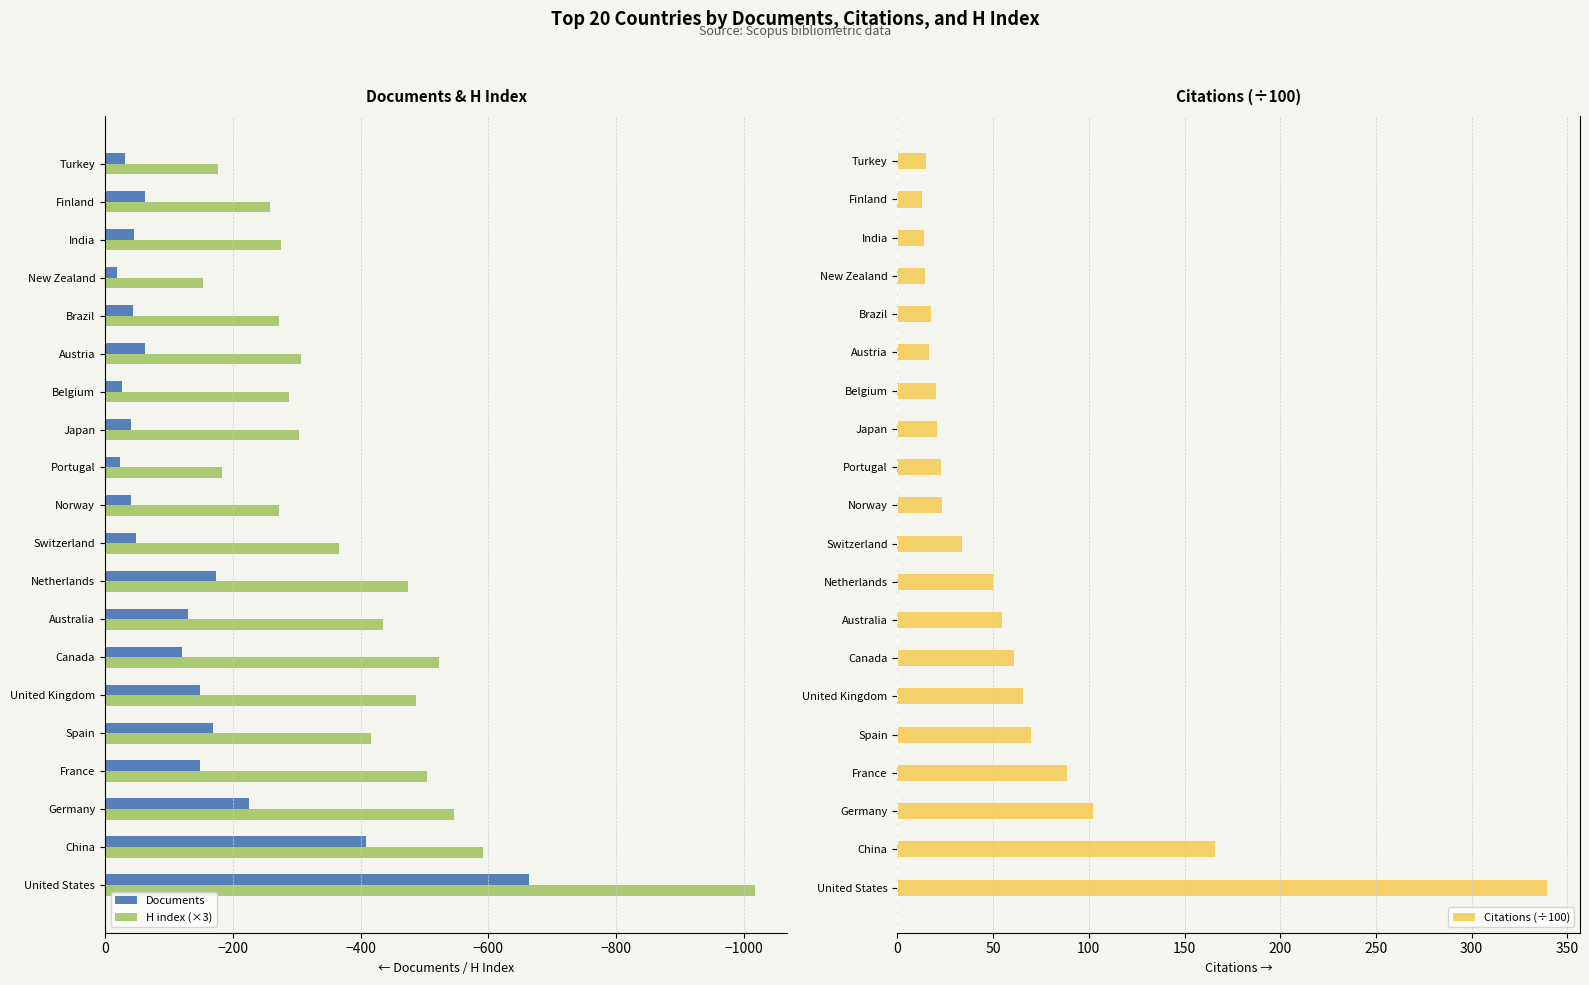

What is the difference between the second highest and second lowest values in the Documents series?

385